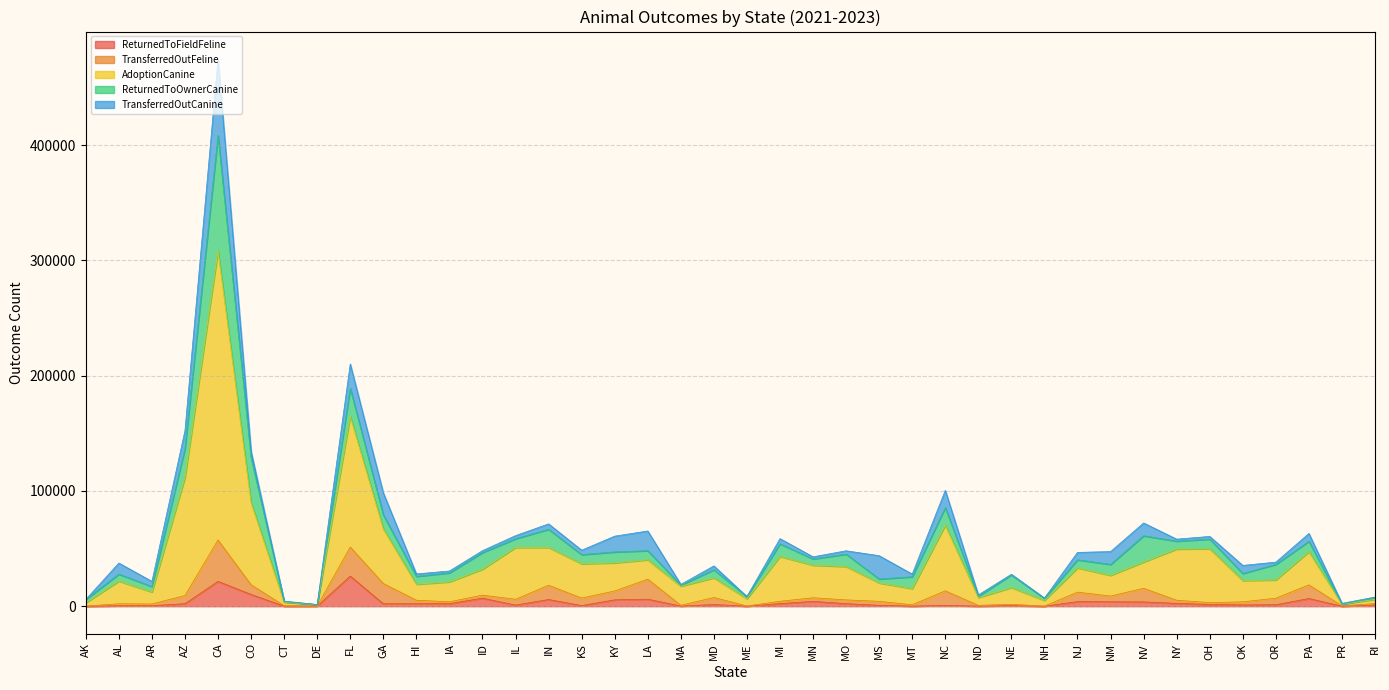

Is it true that Sum of Outcome_ReturnedToFieldFeline equals 2201 at AZ?

True